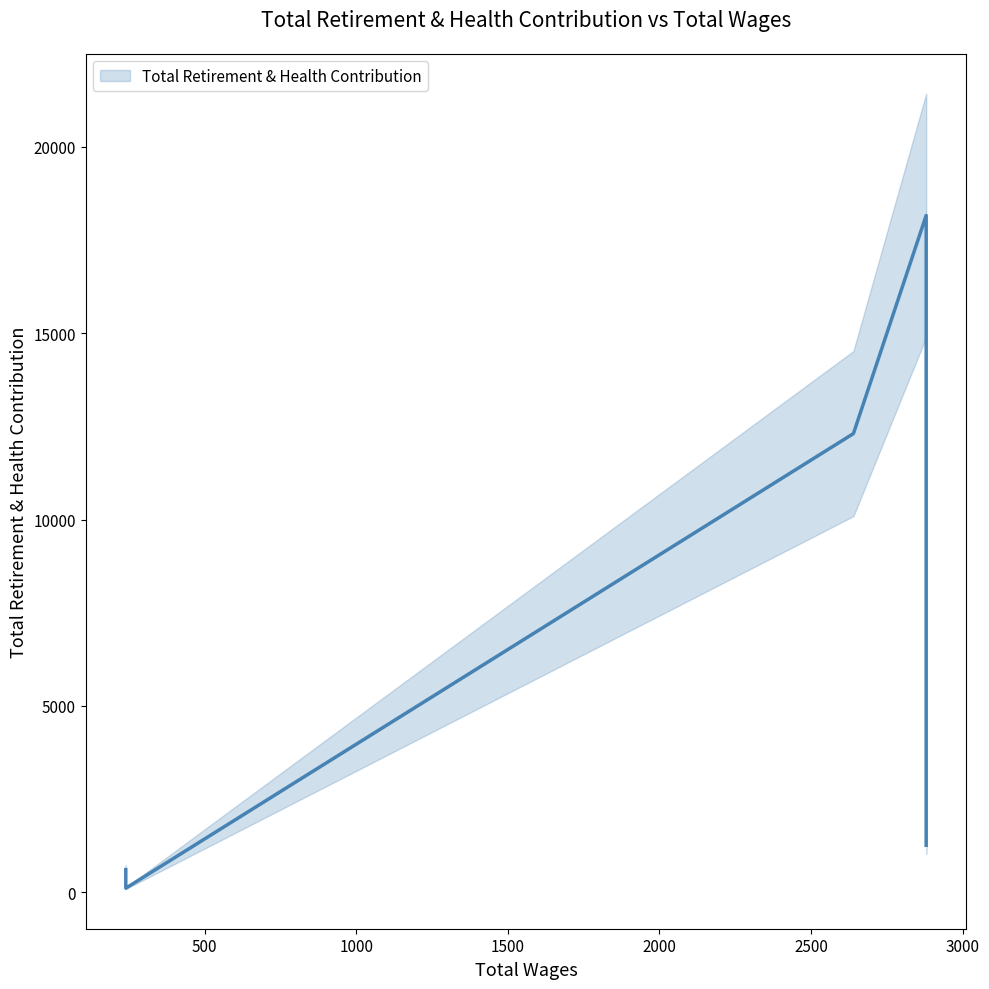

Between 2880 and 240, which is larger?

2880